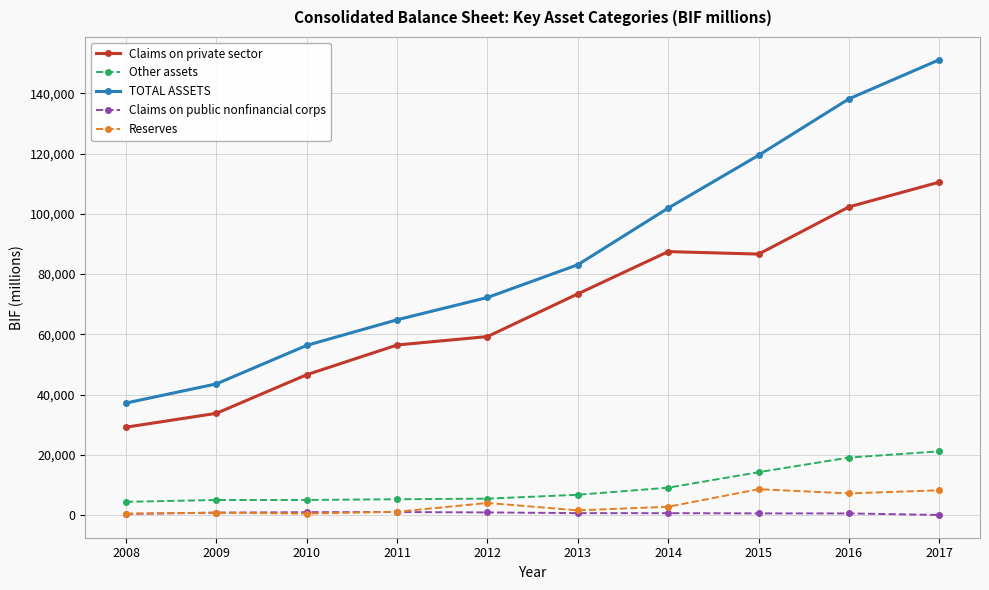

True or false: TOTAL ASSETS and Claims on private sector cross at least once.

False